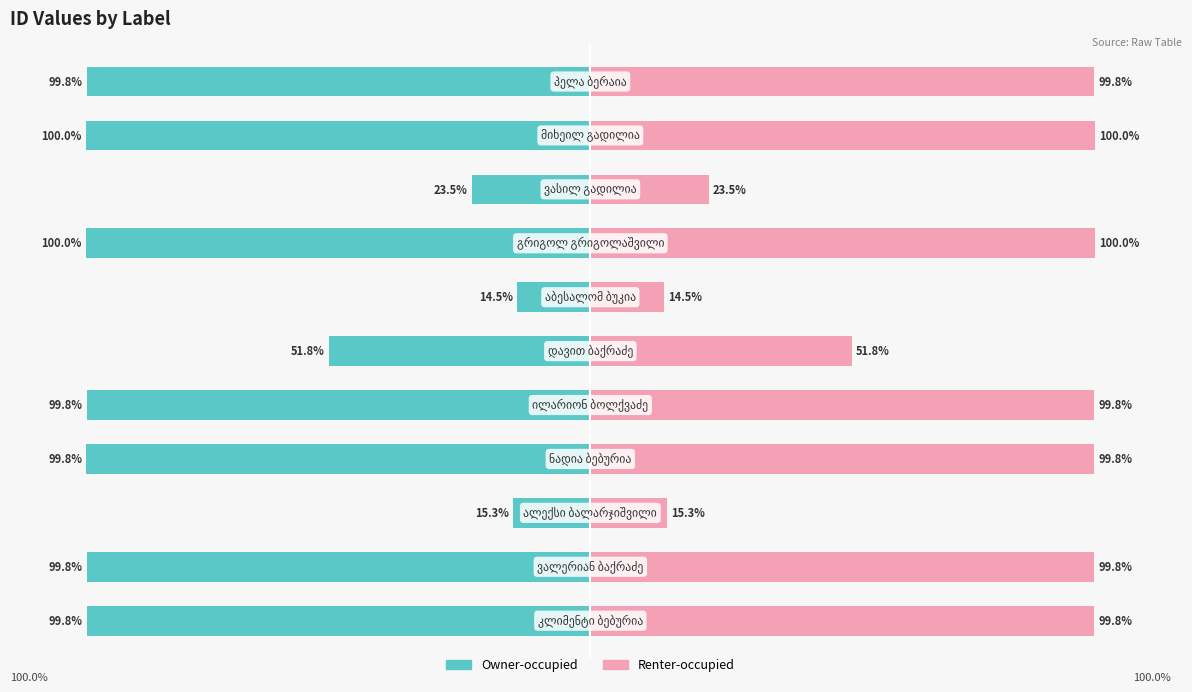

Reading left to right, extract all data points from this chart.

Owner-occupied: -99.8	-99.8	-15.3	-99.8	-99.8	-51.8	-14.5	-100.0	-23.5	-100.0	-99.8
Renter-occupied: 99.8	99.8	15.3	99.8	99.8	51.8	14.5	100.0	23.5	100.0	99.8